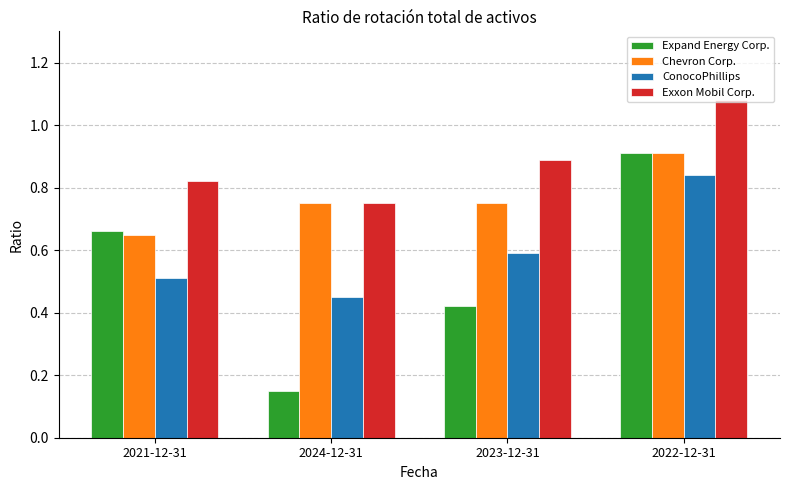

What is the value of the Exxon Mobil Corp. bar at the 3rd from the left?

0.9